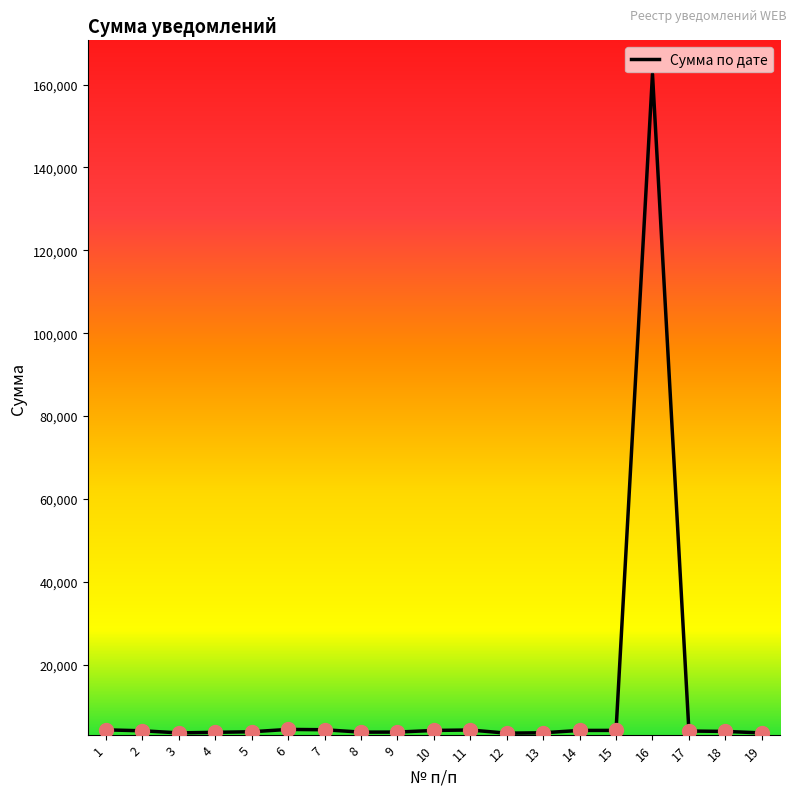

Is it true that the value at 7 is 4327.7?

True